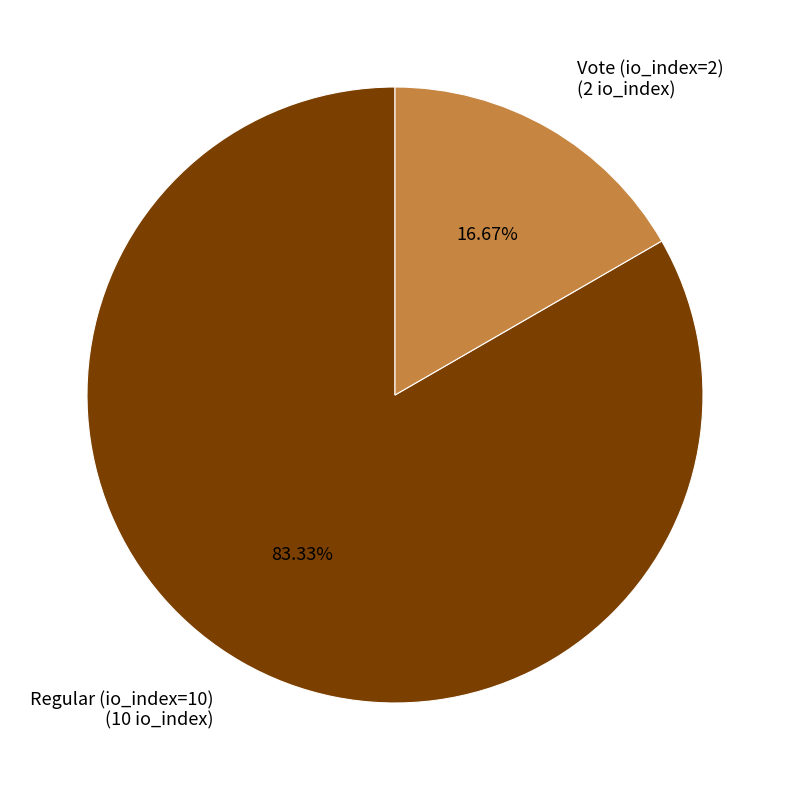

To the nearest percent, what is the average slice percentage?

50%